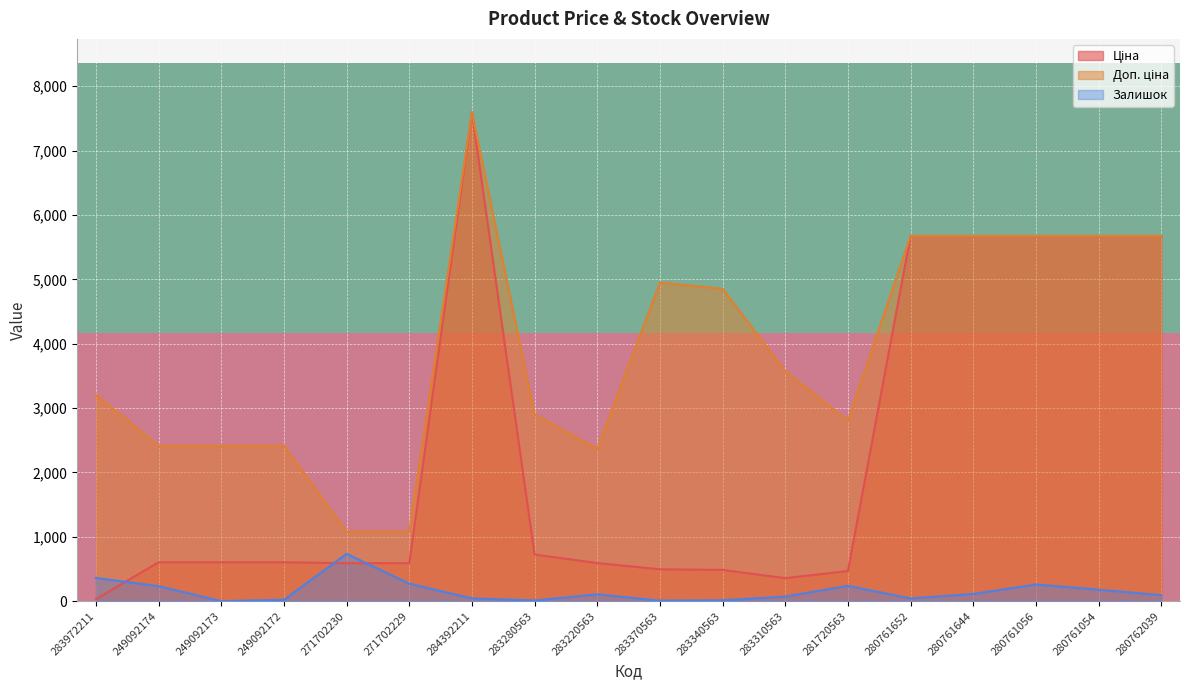

The Залишок series shows 238.0 at 281720563. True or false?

True